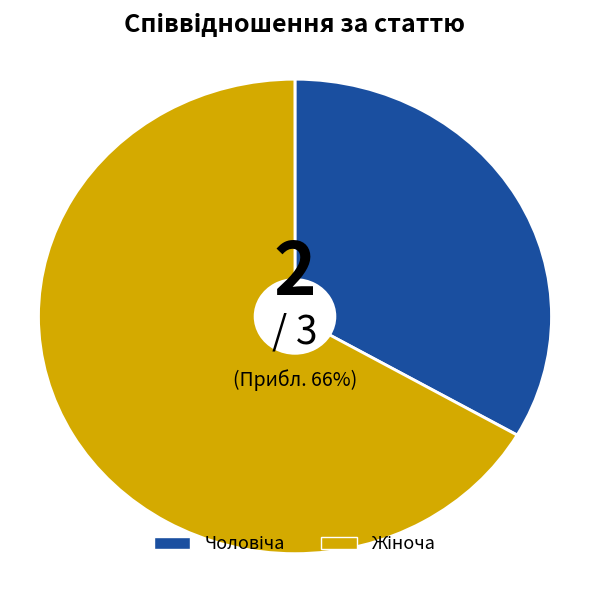

How many segments does this pie chart have?

2